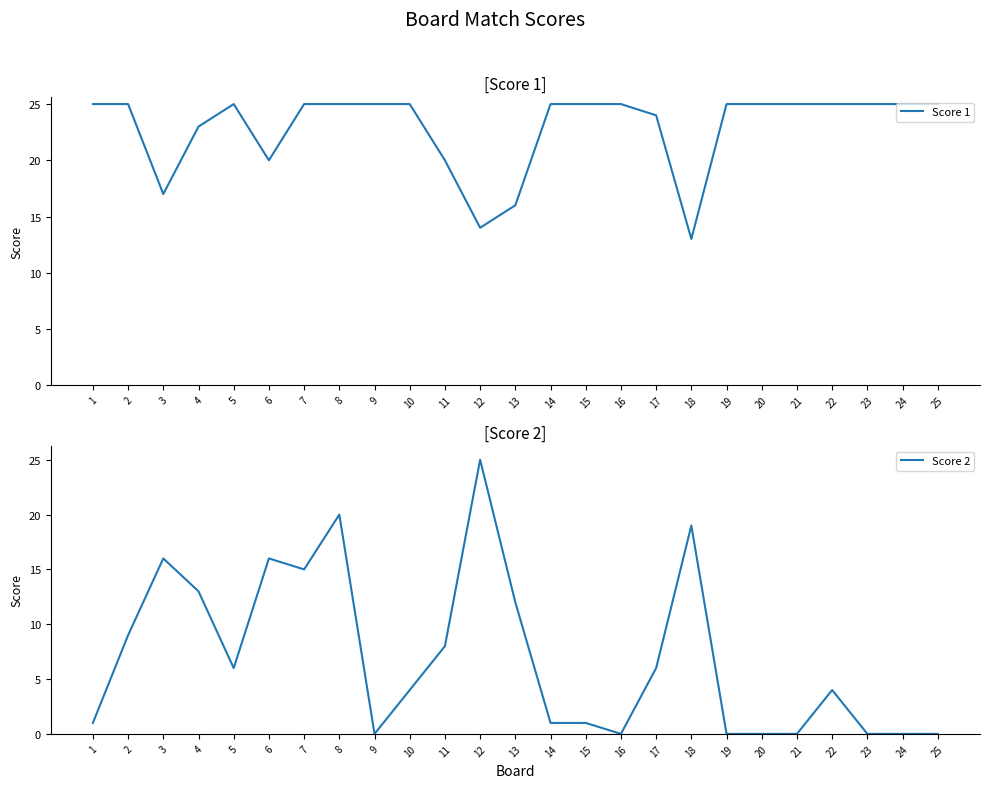

At which category is the sum across all series the highest?

8